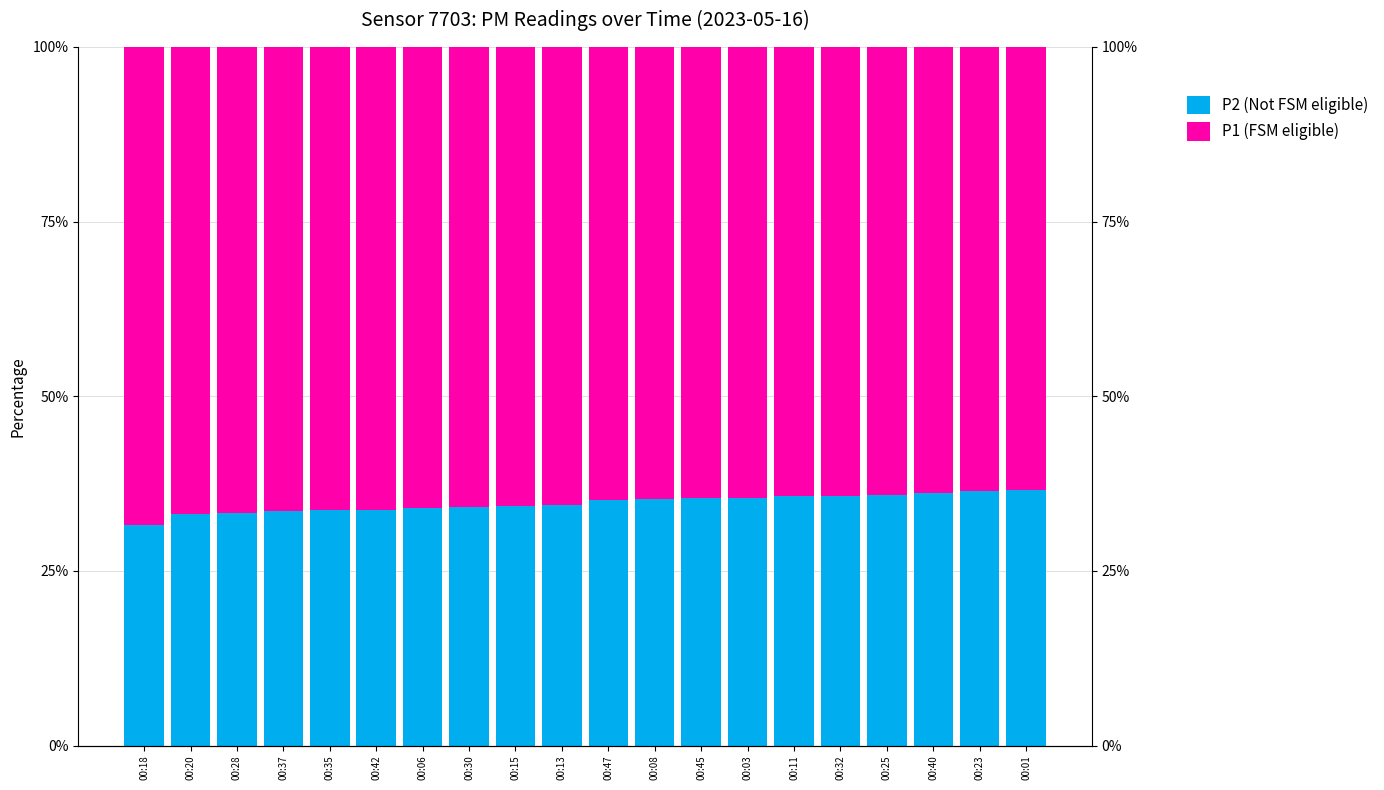

Which label corresponds to the smallest value in the chart?

00:18